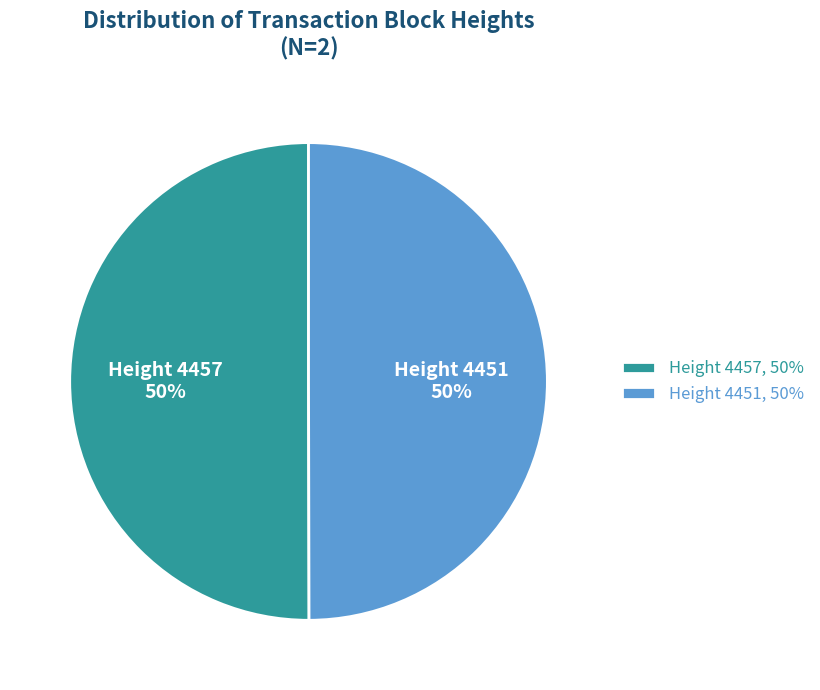

To the nearest percent, what portion does Height 4457 represent?

50%